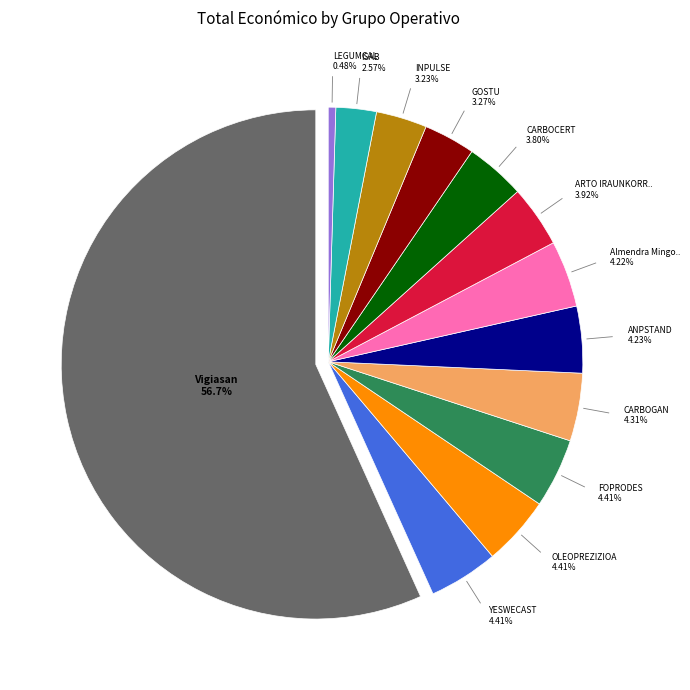

True or false: ISAB accounts for 3% of the total.

True